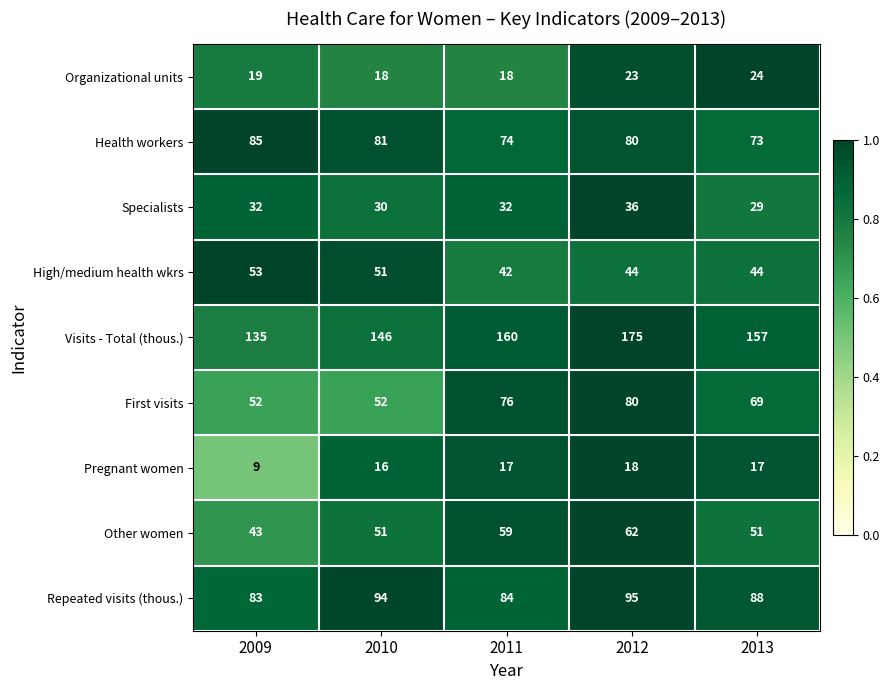

What is the difference between the maximum and second lowest values in the Health workers series?

11